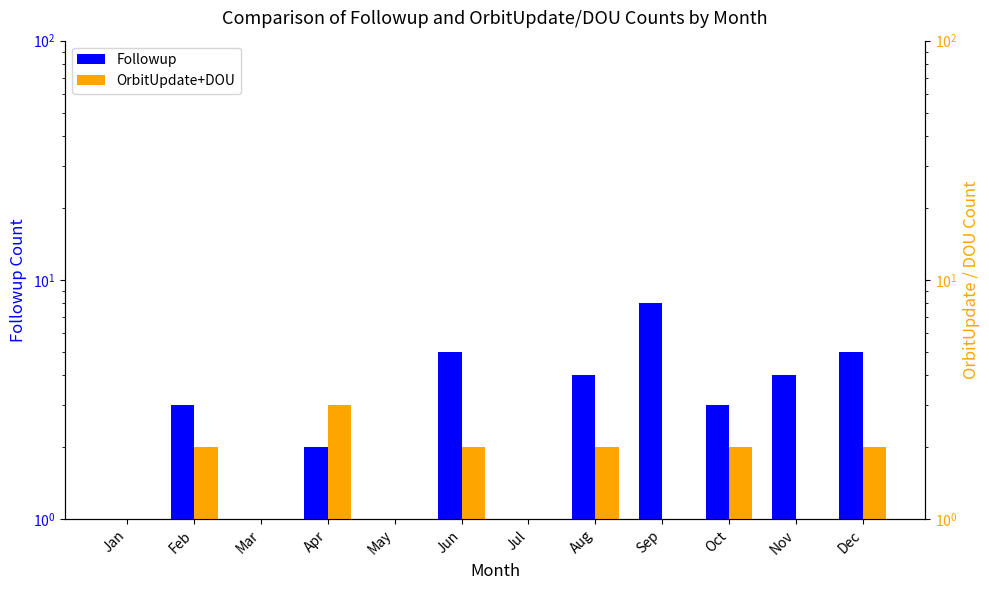

Is it true that OrbitUpdate+DOU equals 0.0 at Jul?

True